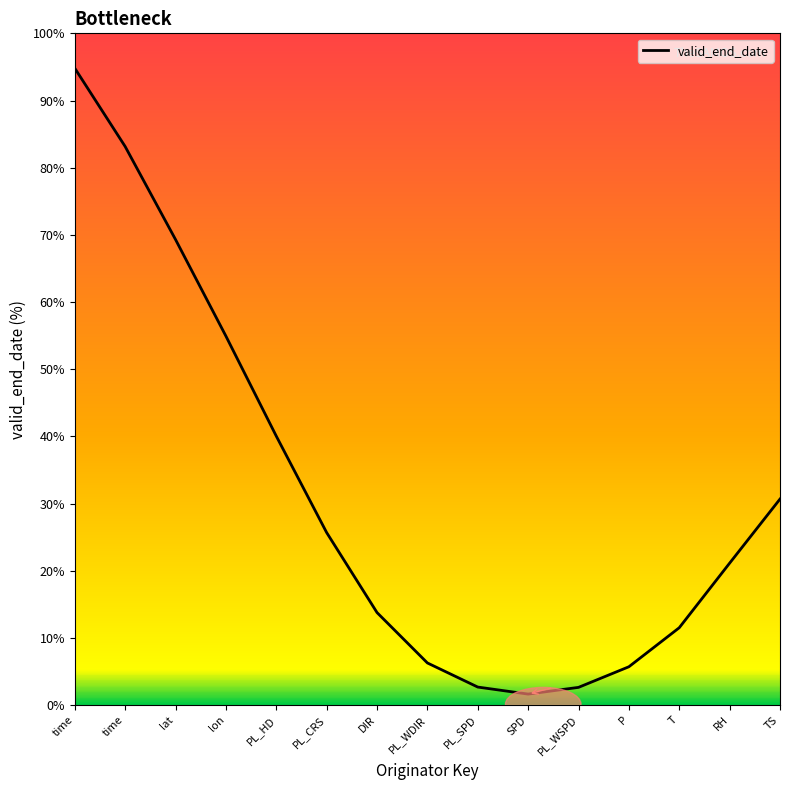

Where does the data first go above 21?

time